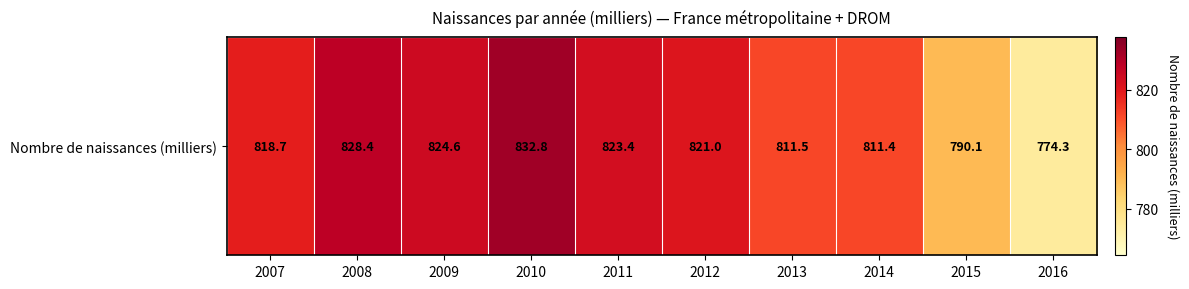

Approximately how many times larger is the value at 2011 compared to 2014?

1.0